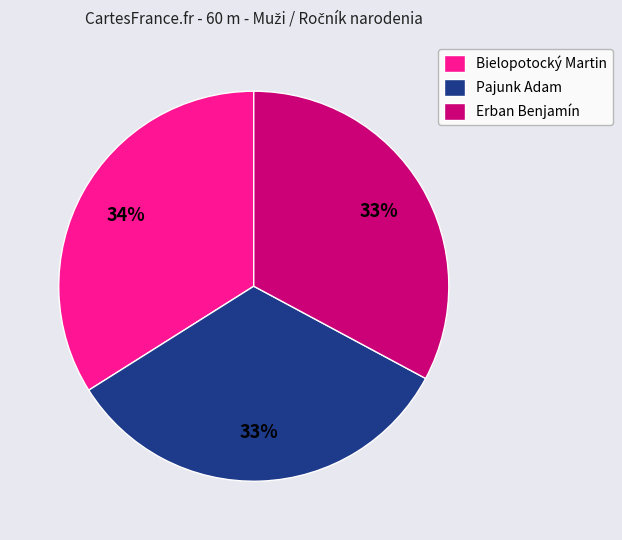

Do Pajunk Adam and Erban Benjamín together represent more than half of the pie?

Yes